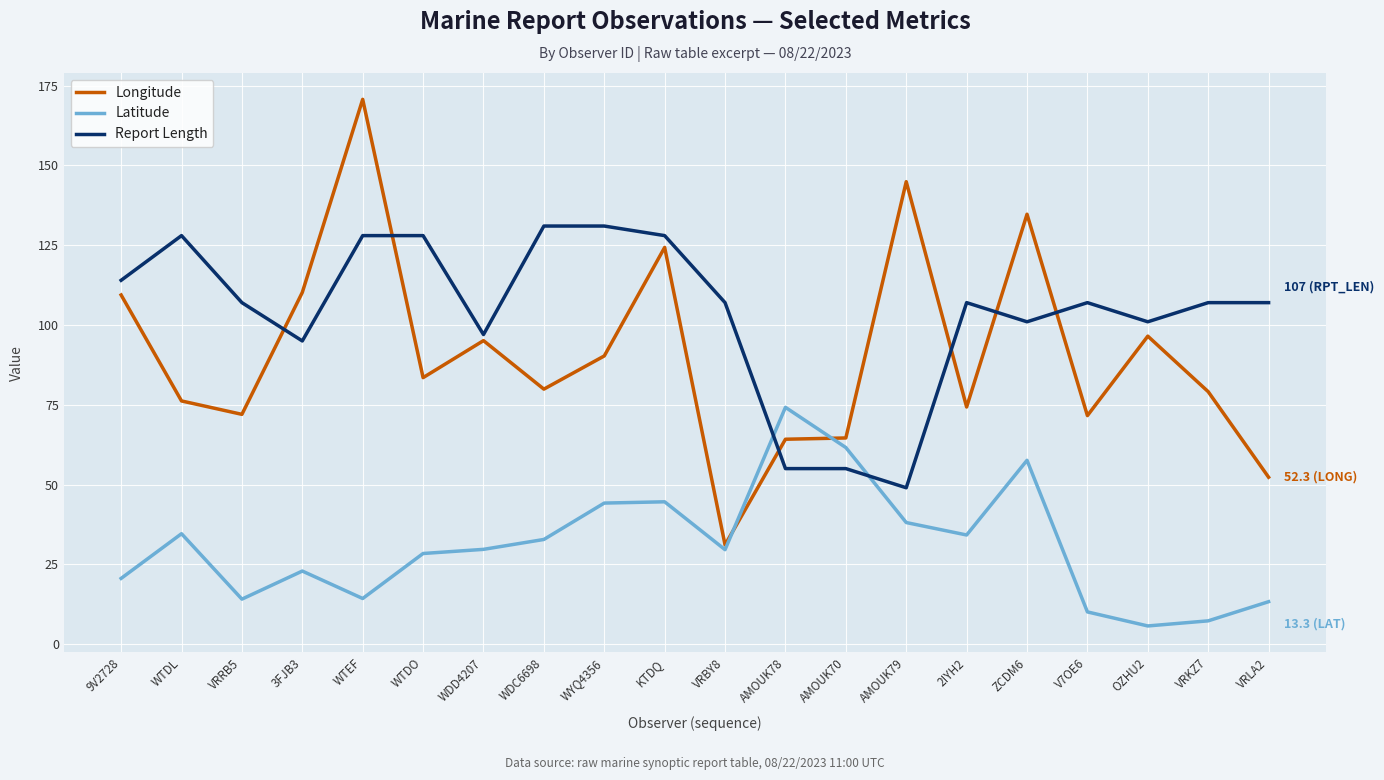

What is the sum of the Longitude values at 2IYH2 and WDD4207?

169.4